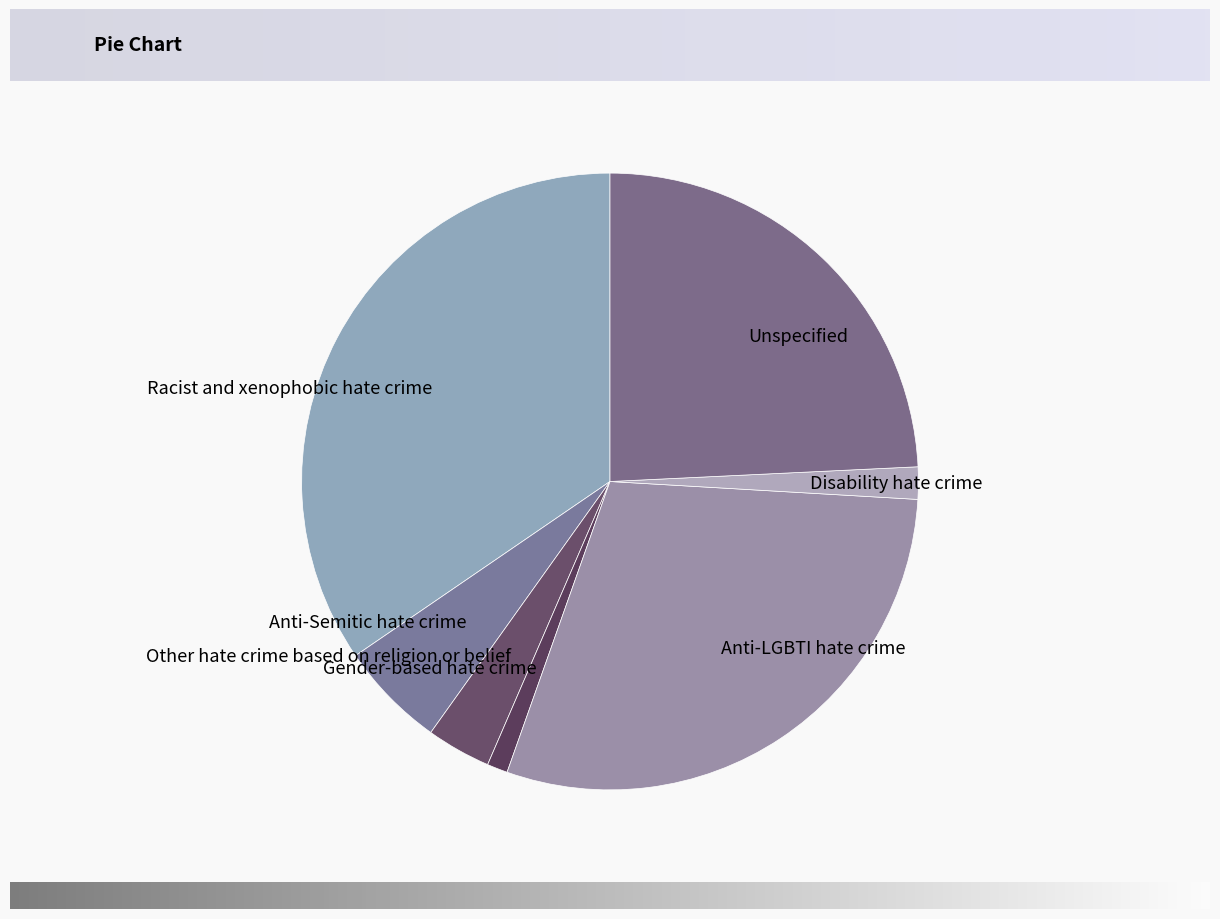

Rank the categories by value from lowest to highest.

Gender-based hate crime, Disability hate crime, Other hate crime based on religion or belief, Anti-Semitic hate crime, Unspecified, Anti-LGBTI hate crime, Racist and xenophobic hate crime